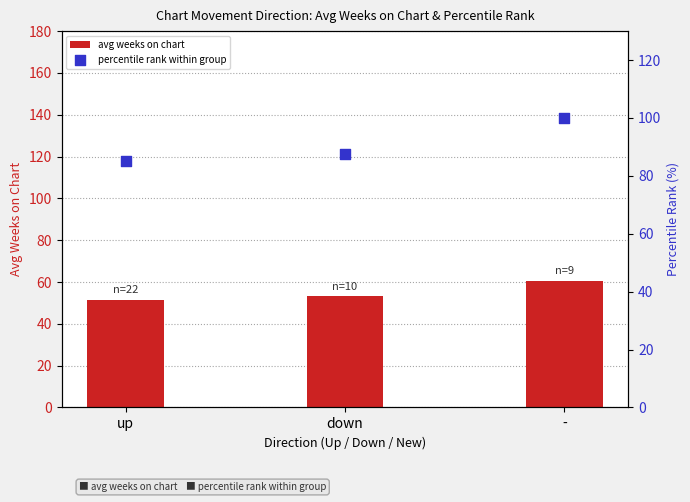

Which series has the largest total across all categories?

percentile rank within group